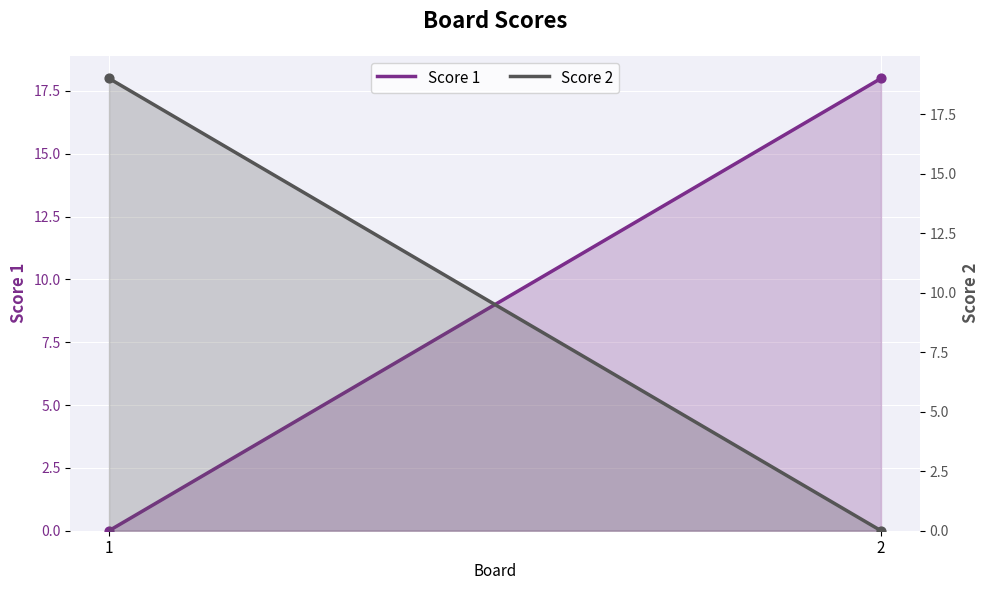

Which series contains the lowest Y value?

Score 1